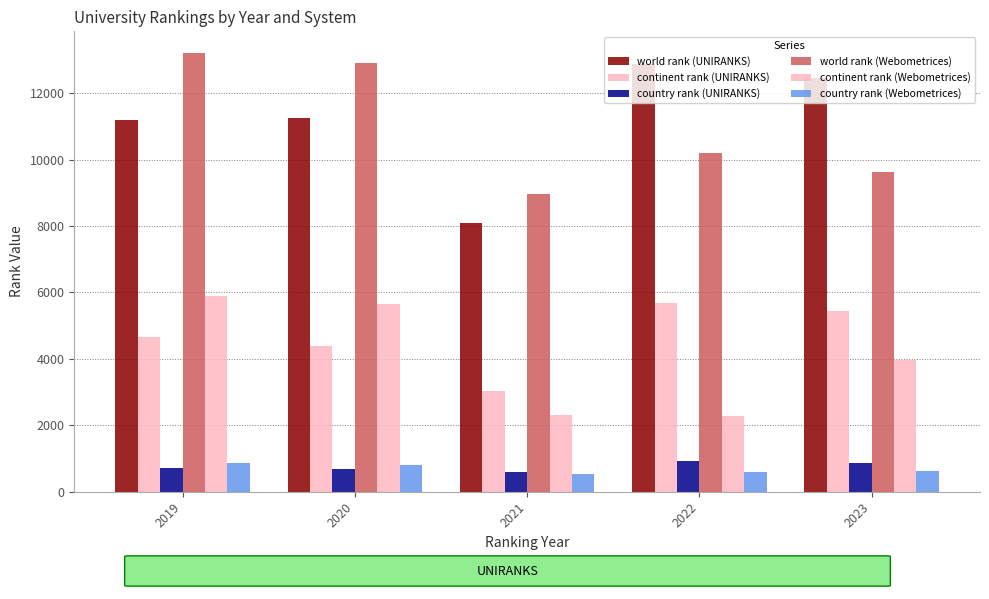

What is the lowest value of the country rank (Webometrices) series?

547